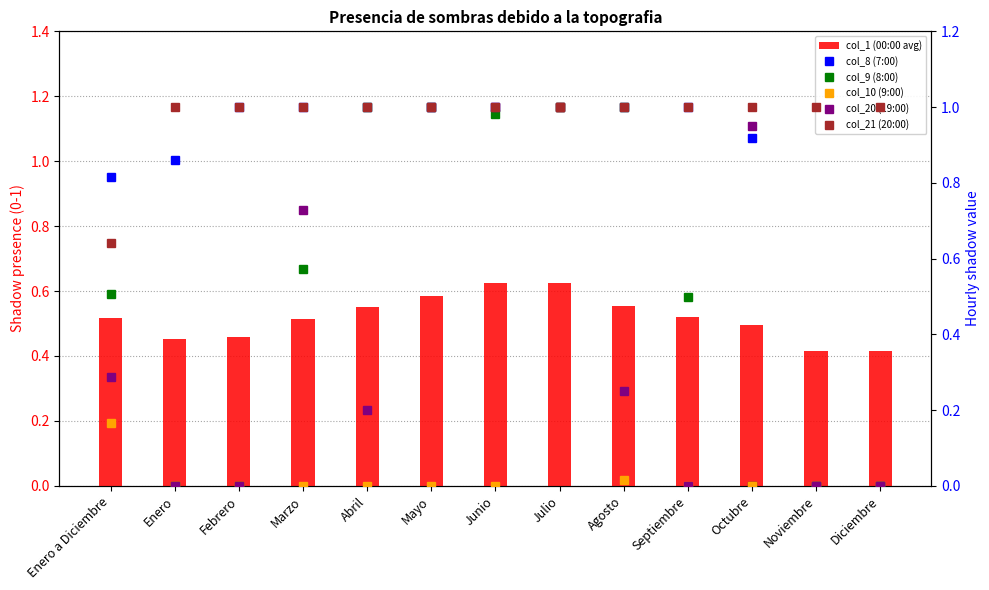

True or false: col_8 (7:00) has a value of 0.5 at Marzo.

False